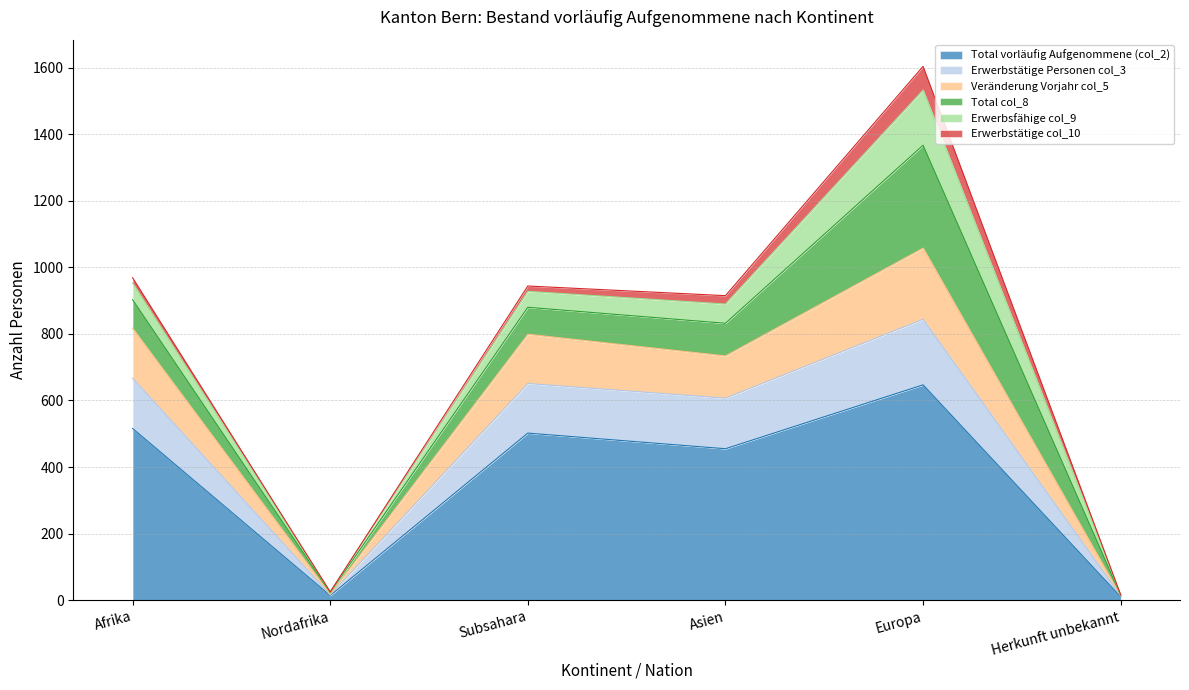

The Total vorläufig Aufgenommene (col_2) series shows 894 at Subsahara. True or false?

False